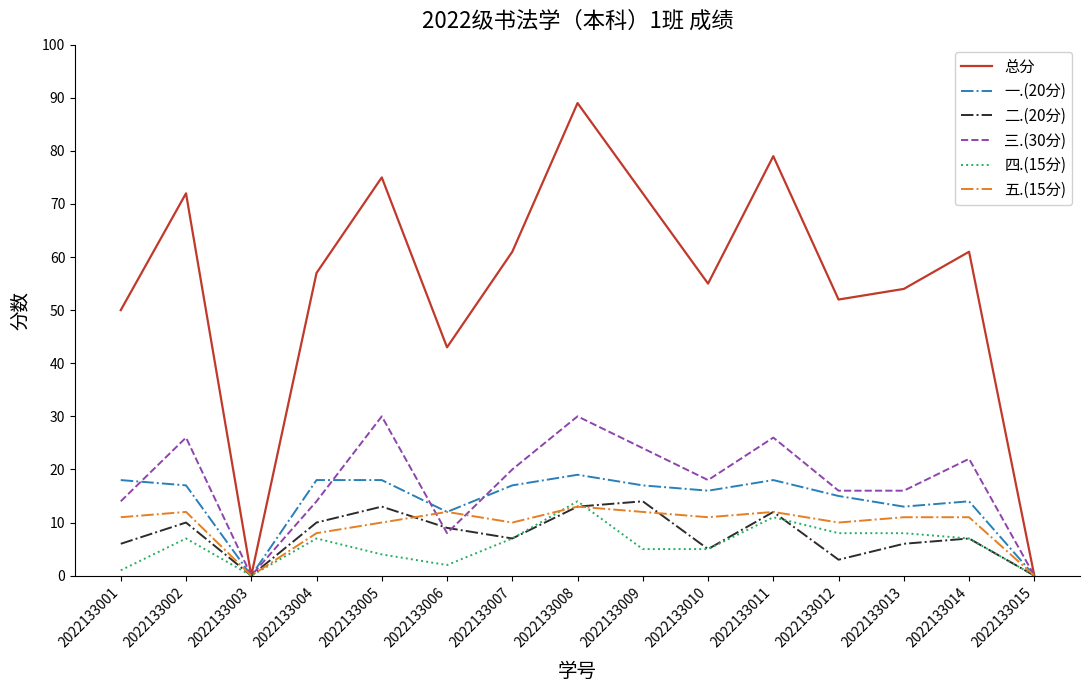

Which category has the highest value across all series?

2022133008